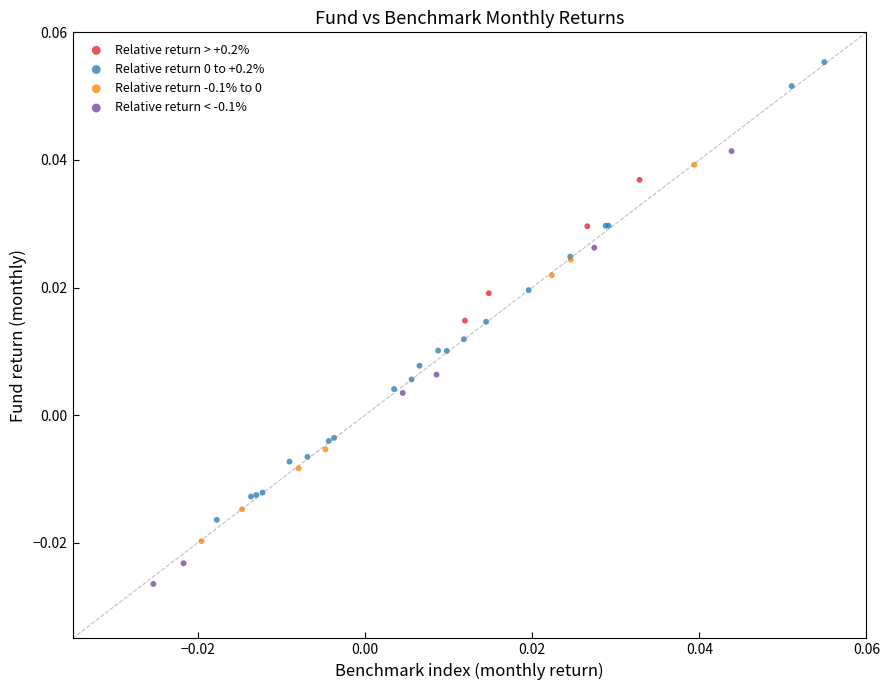

Which series contains the lowest Y value?

Relative return < -0.1%